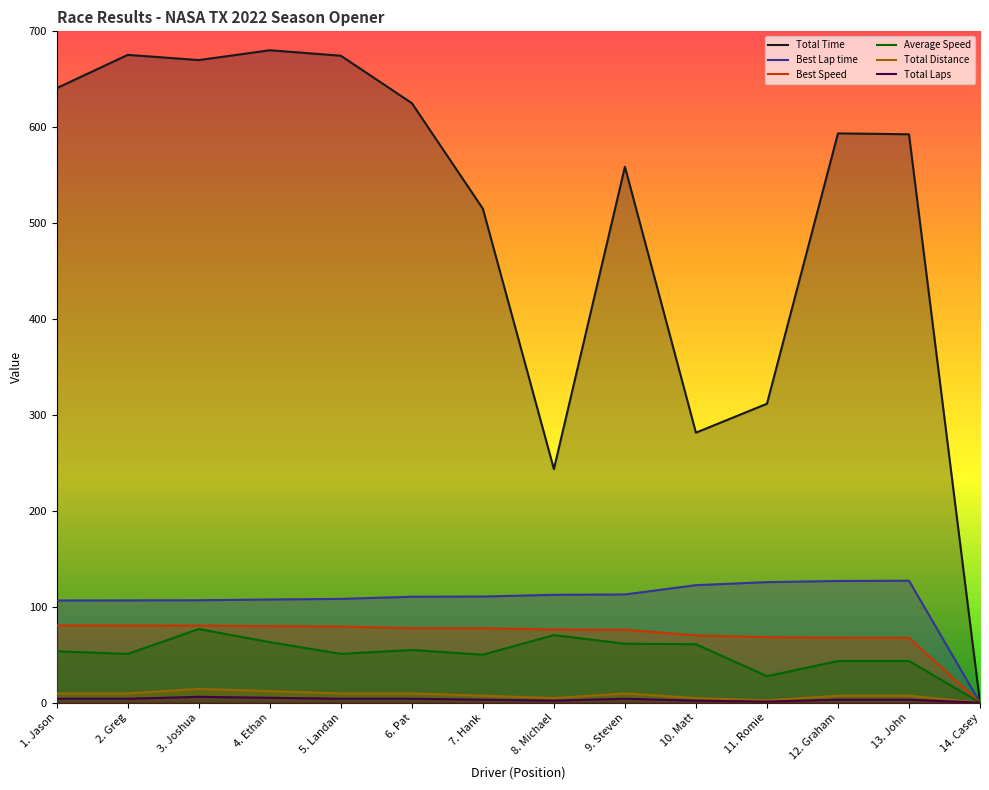

What is the sum of the Best Lap time values at 7. Hank and 8. Michael?

223.0